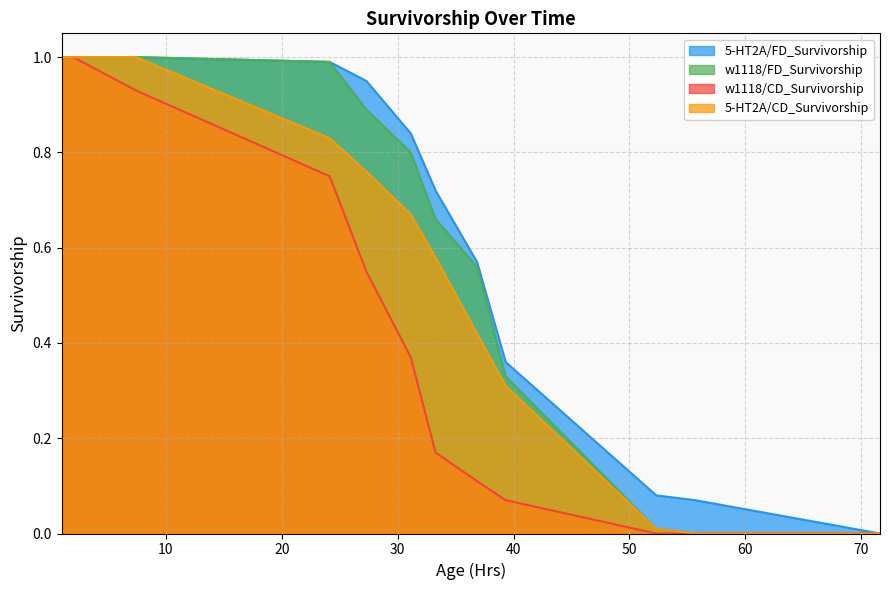

Rank the categories by 5-HT2A/FD_Survivorship value from lowest to highest.

71.63, 55.66, 52.32, 39.32, 36.85, 33.27, 31.13, 27.3, 24.13, 1, 2, 7.42